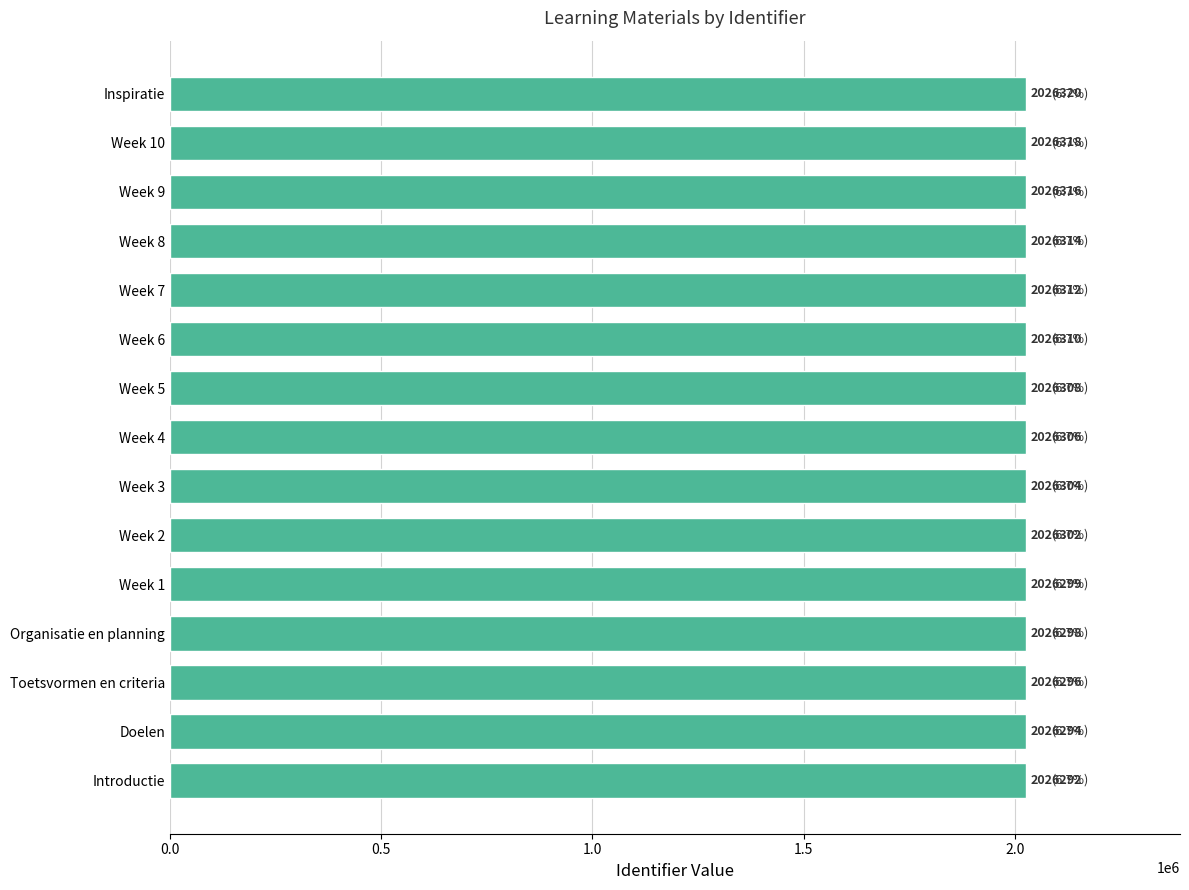

How many bars are there in total?

15